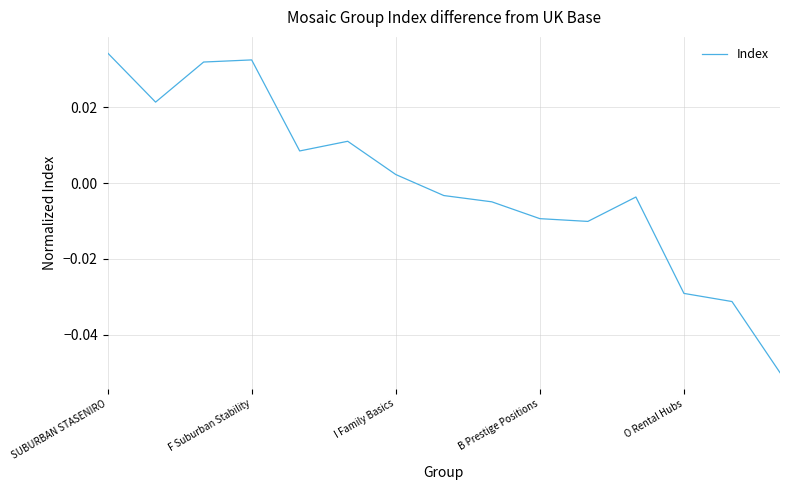

What is the difference between the maximum and minimum values?

0.1